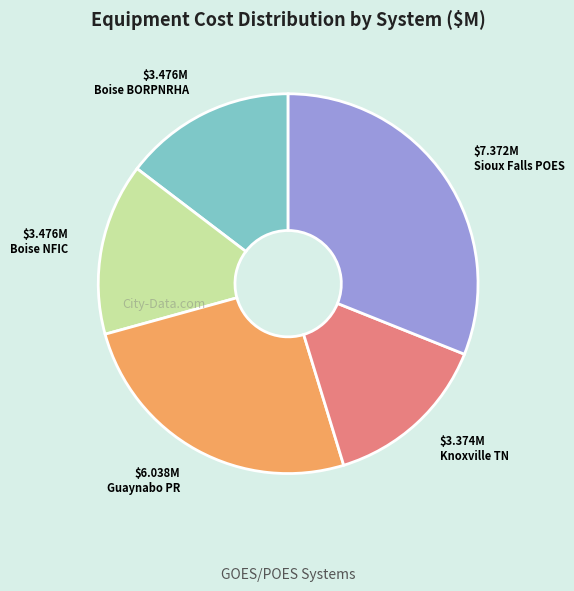

Is there a majority slice in this chart?

No